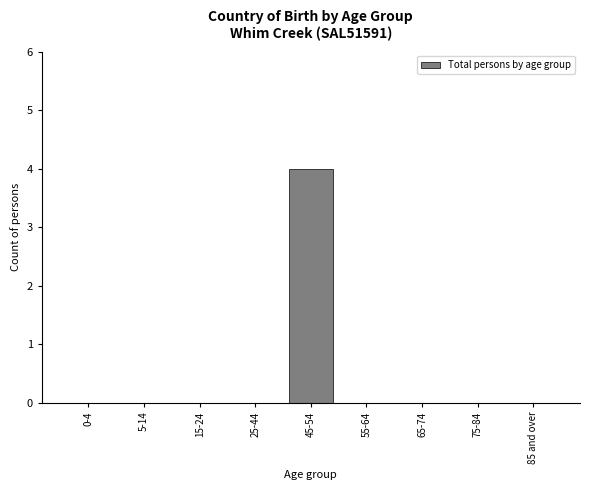

Reading left to right, list all the values displayed in this chart.

0-4=0	5-14=0	15-24=0	25-44=0	45-54=4	55-64=0	65-74=0	75-84=0	85 and over=0